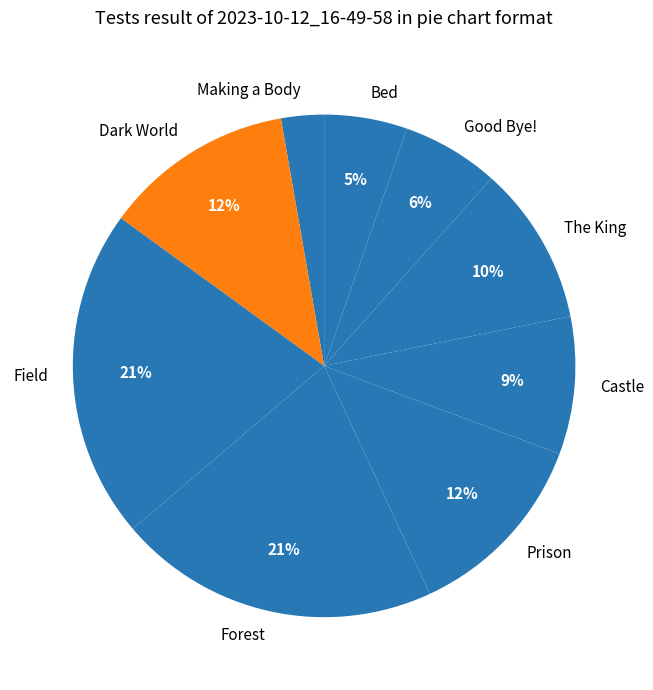

The Prison slice represents 2% of the pie. True or false?

False